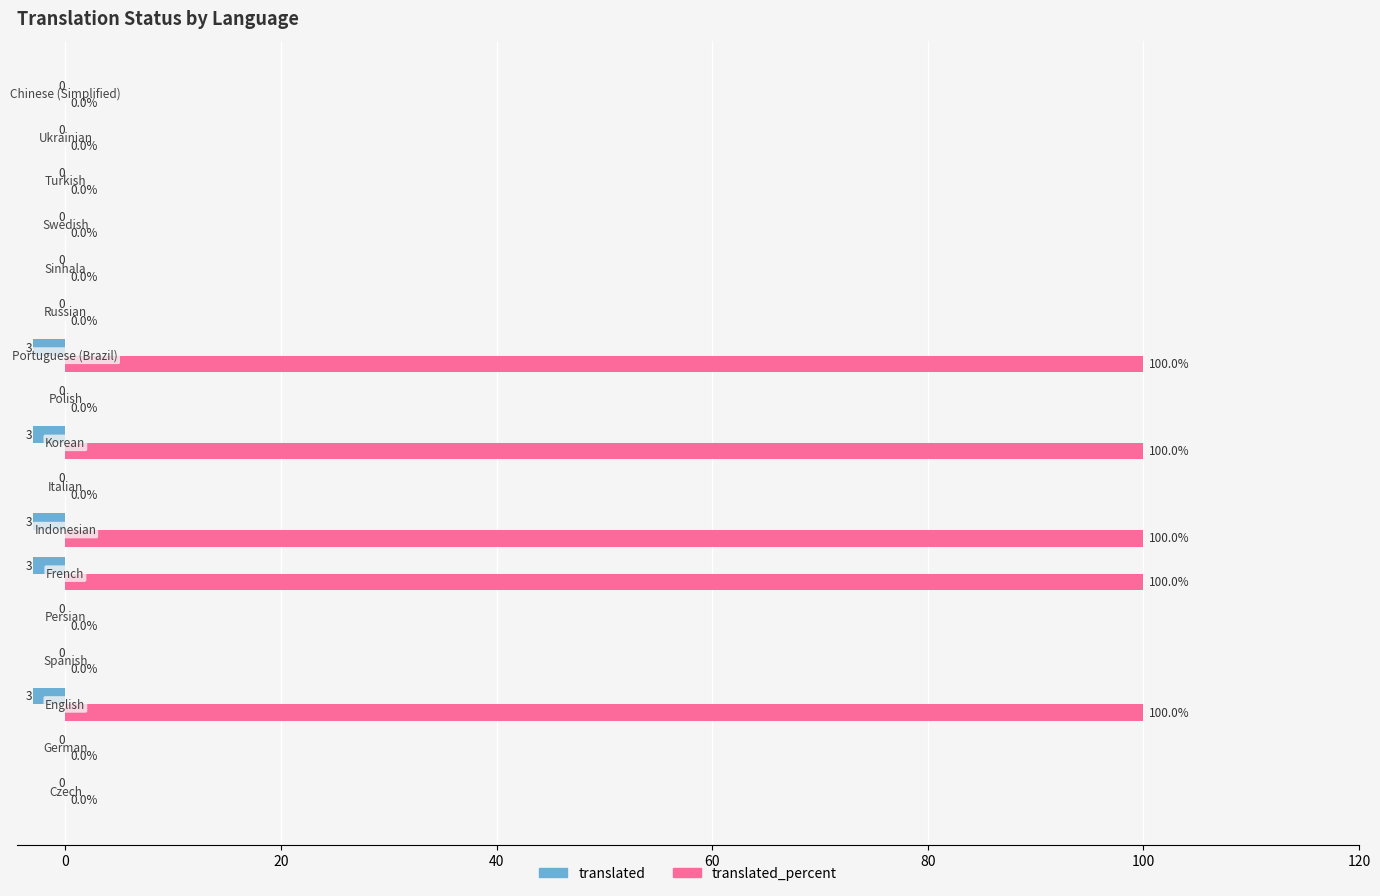

How many translated values are between -3 and 0?

17